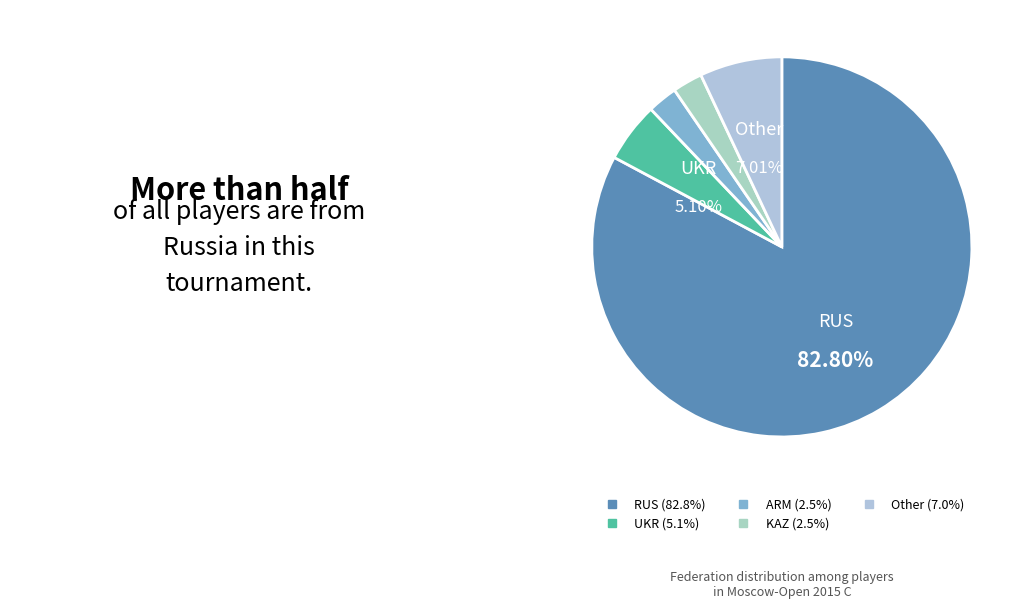

What percentage is the ARM slice, to the nearest percent?

3%